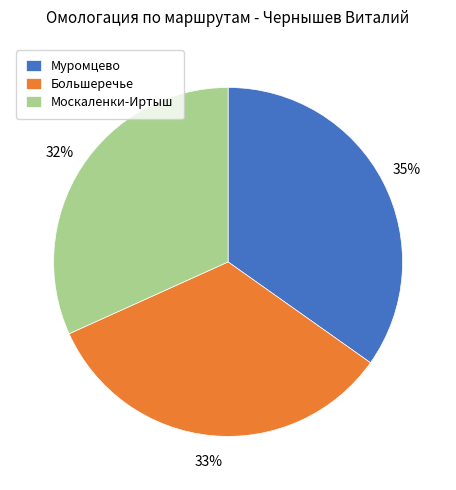

True or false: Большеречье accounts for 20% of the total.

False